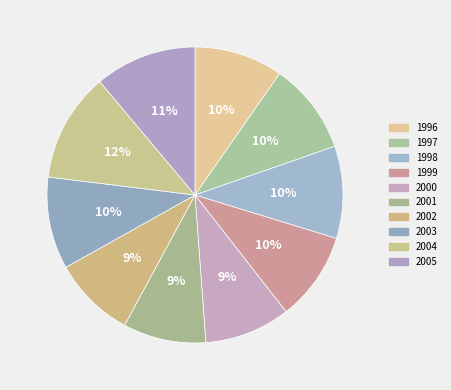

To the nearest percent, what is the average slice percentage?

10%